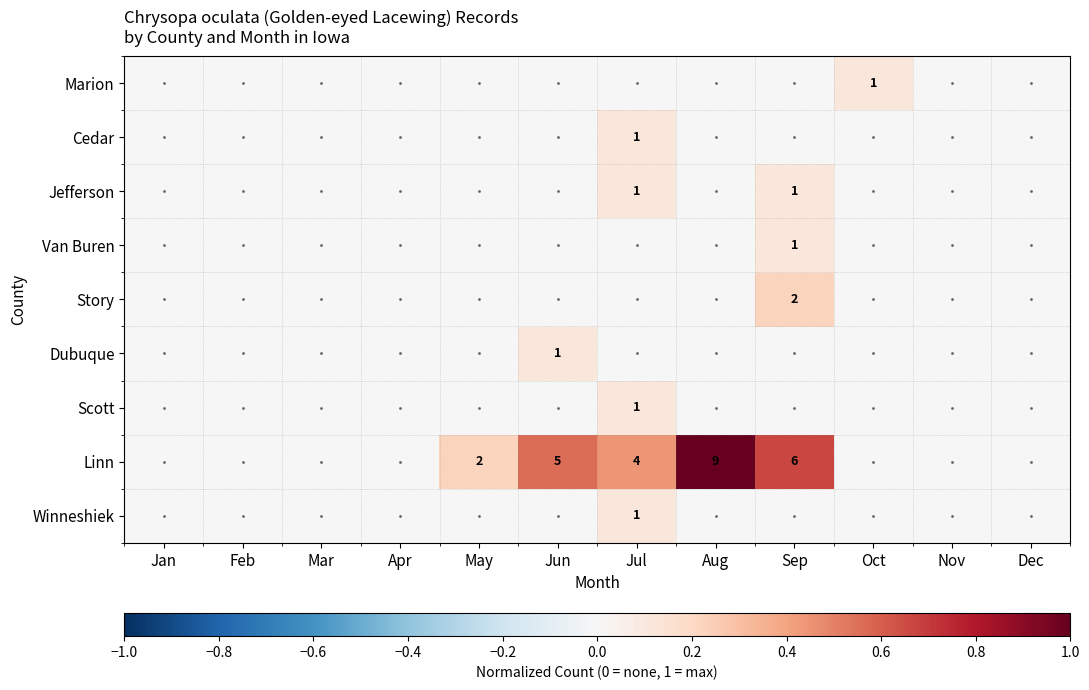

What is the difference between the Jefferson values at May and Jul?

0.1